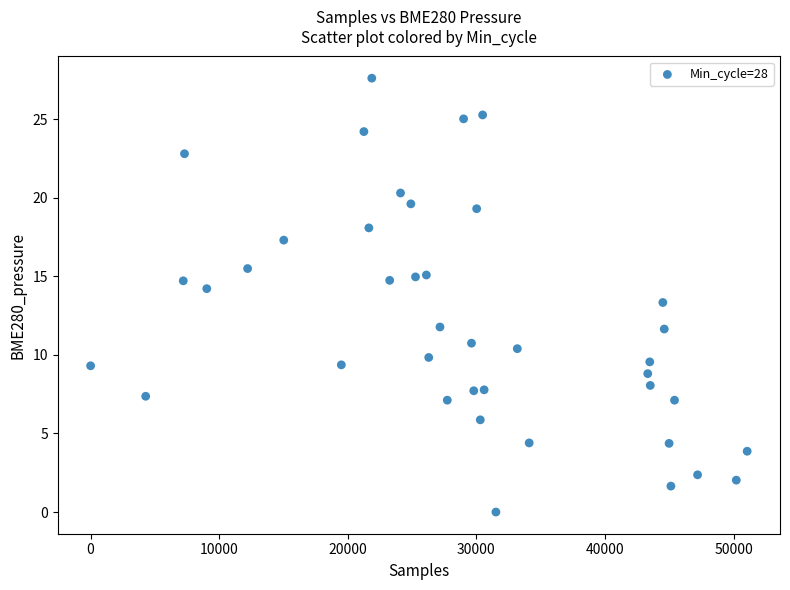

What Y value in the scatter plot is closest to 13?

13.3